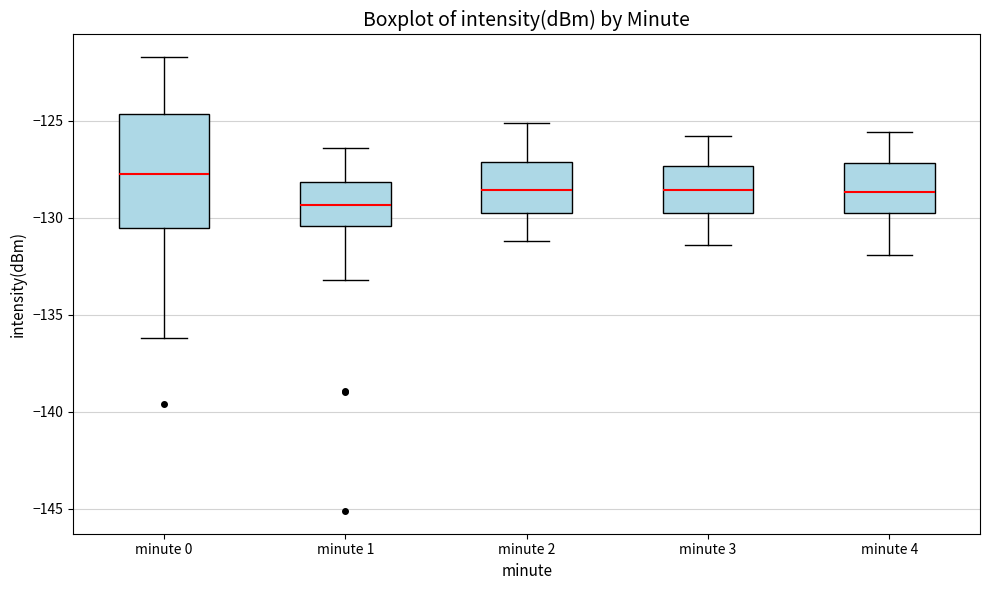

Which box has the lowest median line?

minute 1